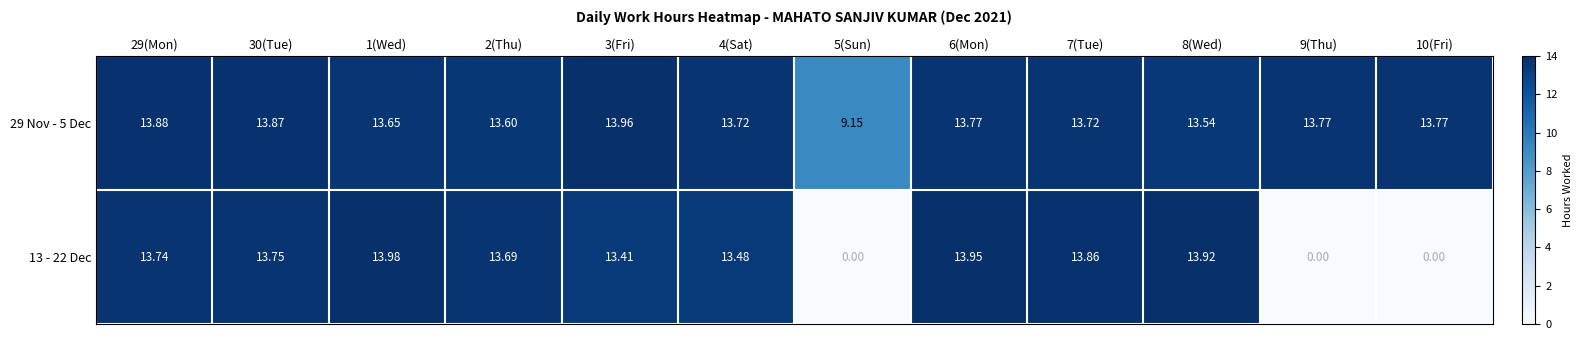

Between 29(Mon) and 9(Thu), which series saw the biggest shift?

13 - 22 Dec